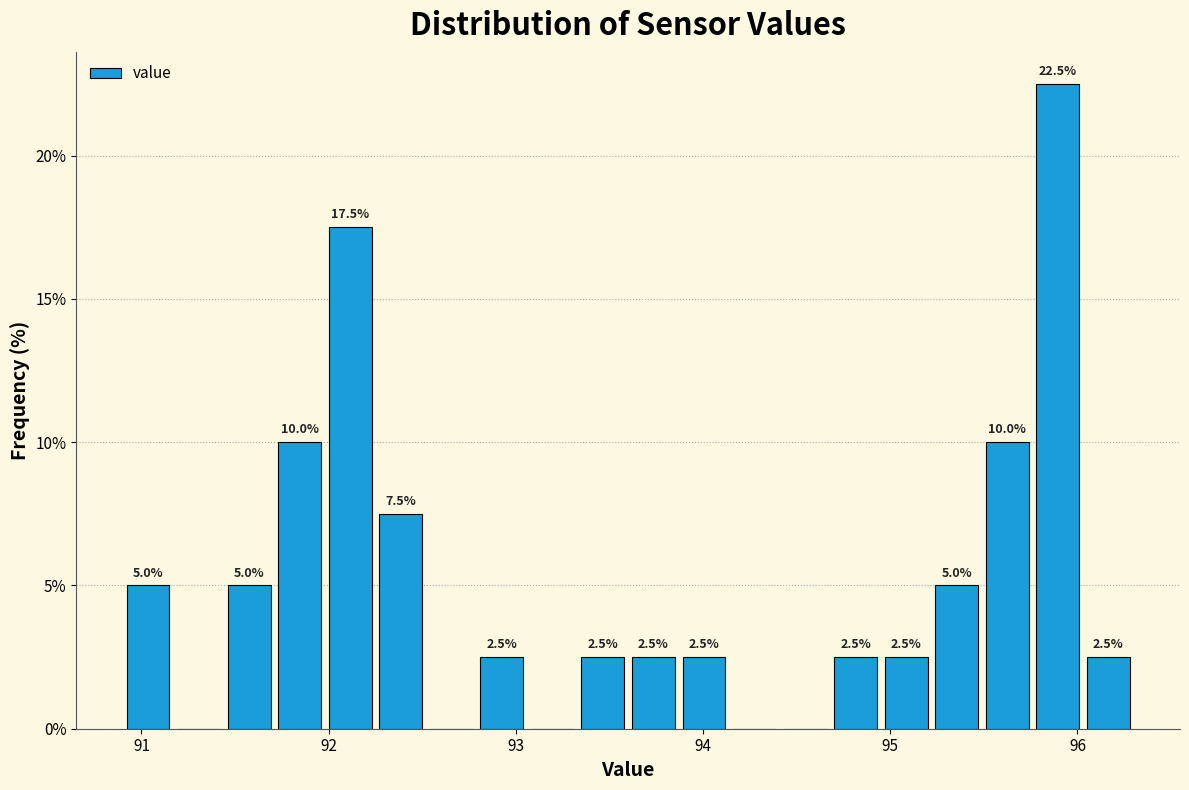

Read against the x-axis, roughly where is the centre of the tallest bar?

95.9